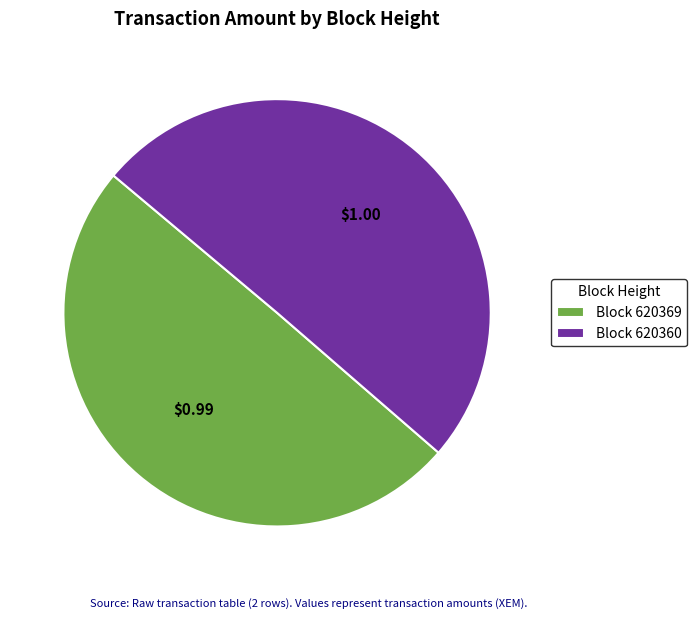

Which has a higher value, Block 620369 or Block 620360?

Block 620360